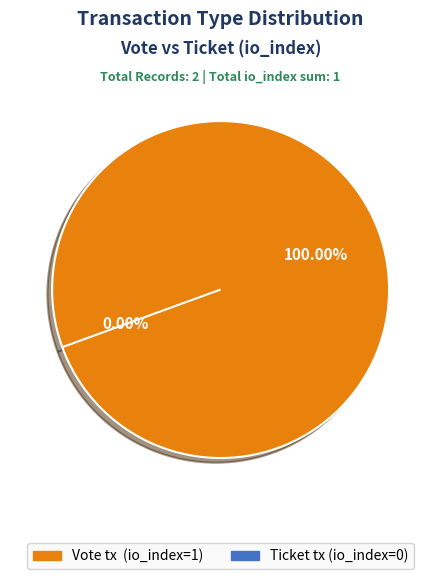

Which slice represents more than half of the pie?

Vote (io_index=1)